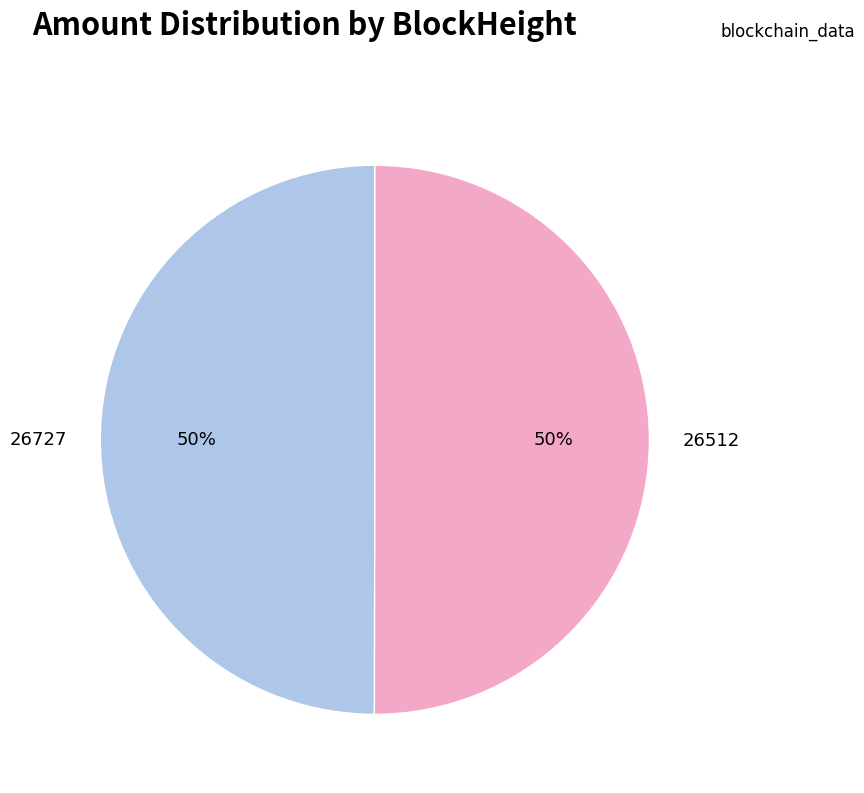

Approximately how many times larger is the value at 26512 compared to 26727?

1.0